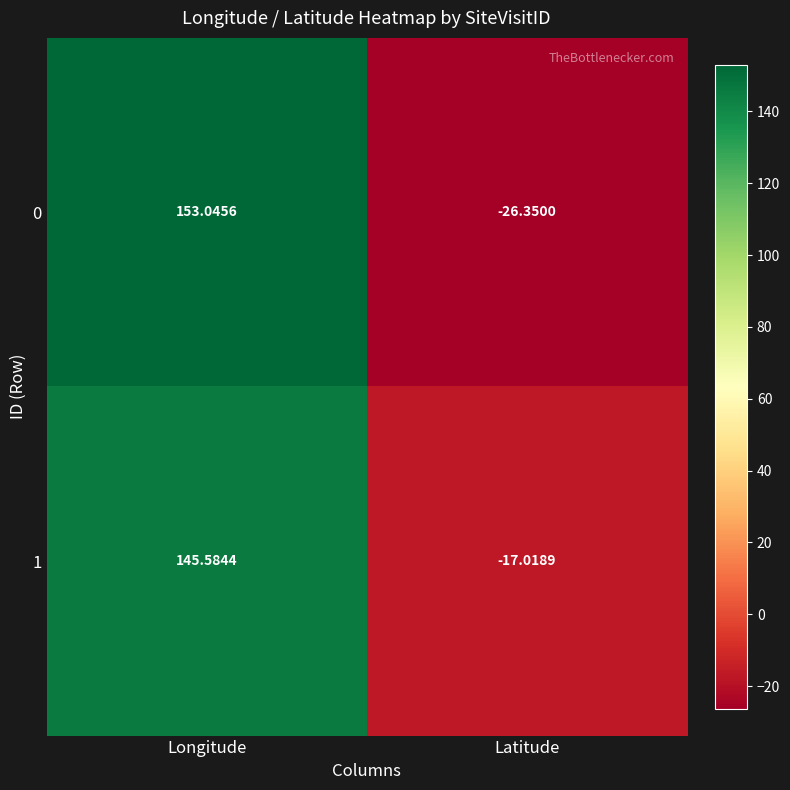

Where does the 1 series first go above 145?

Longitude